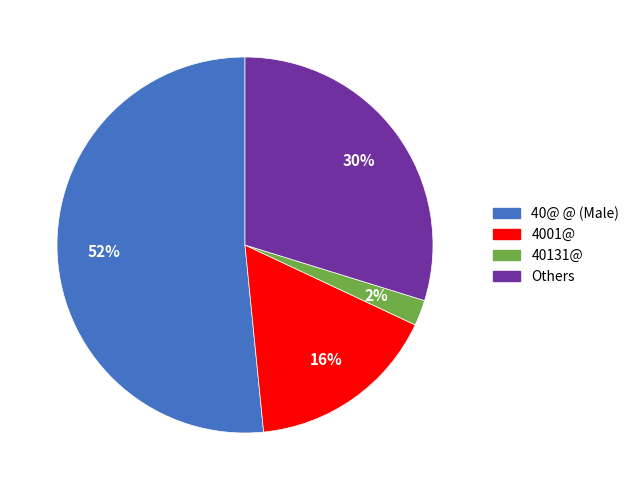

Which slice is the largest?

40@ @ (Male)